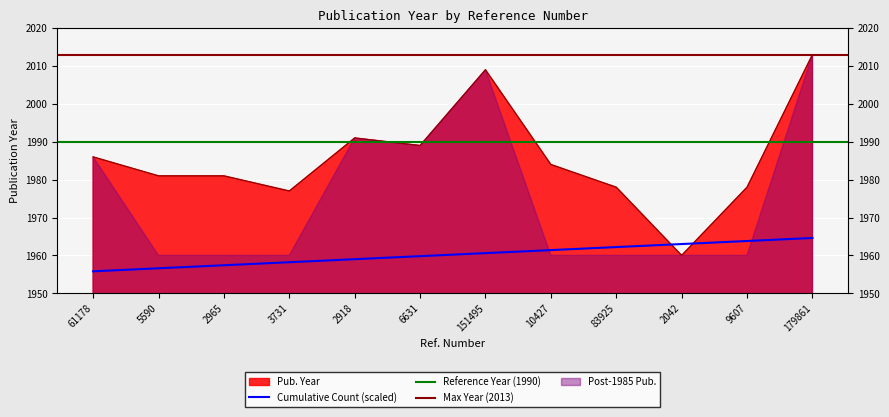

What is the label of the 10th point from the left?

2042